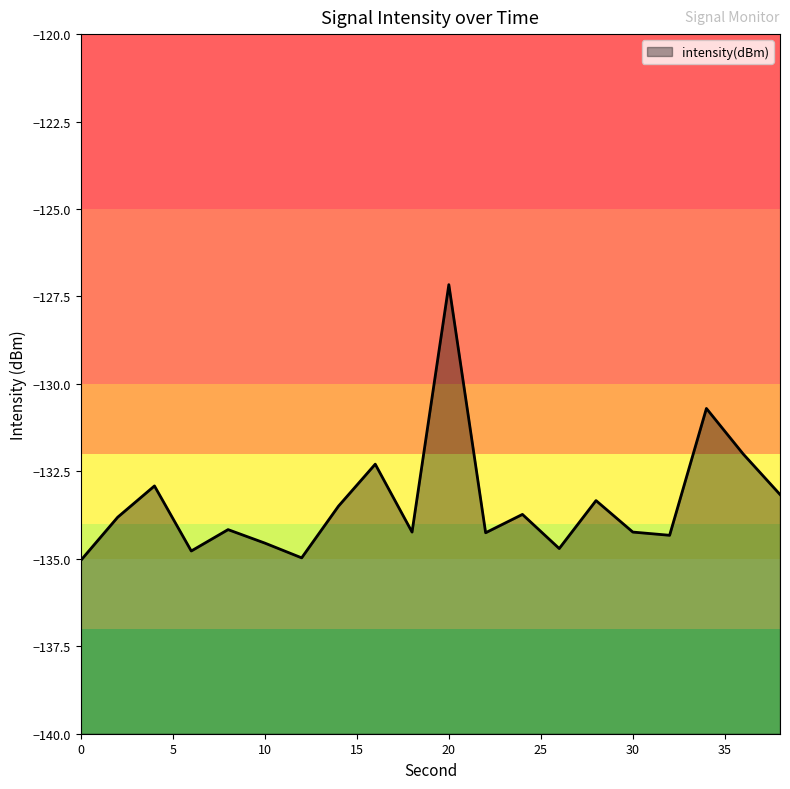

How many interior local valleys (lower than both neighbors) does the data have?

6